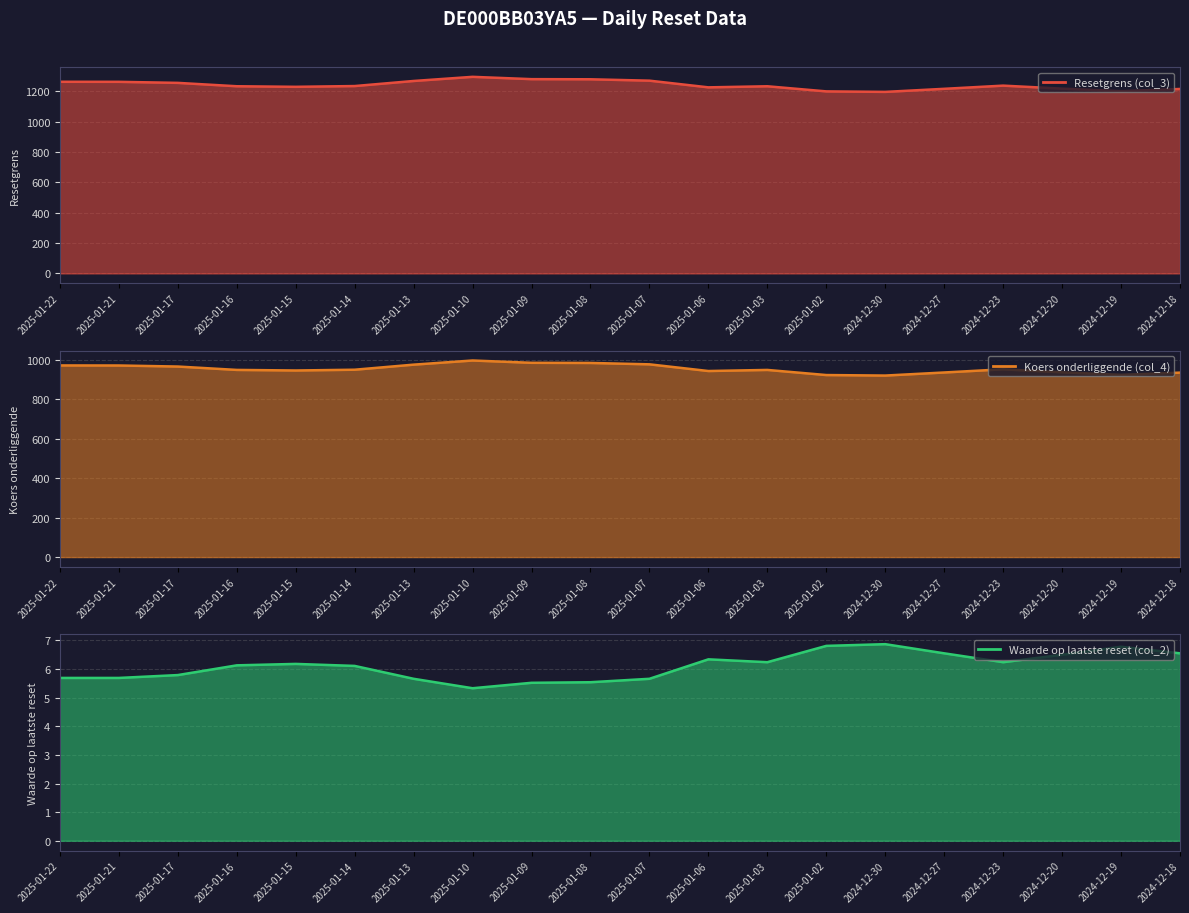

List the labels in order of Resetgrens (col_3) value, smallest first.

2024-12-30, 2025-01-02, 2024-12-19, 2024-12-18, 2024-12-27, 2024-12-20, 2025-01-06, 2025-01-15, 2025-01-03, 2025-01-16, 2025-01-14, 2024-12-23, 2025-01-17, 2025-01-21, 2025-01-22, 2025-01-13, 2025-01-07, 2025-01-08, 2025-01-09, 2025-01-10